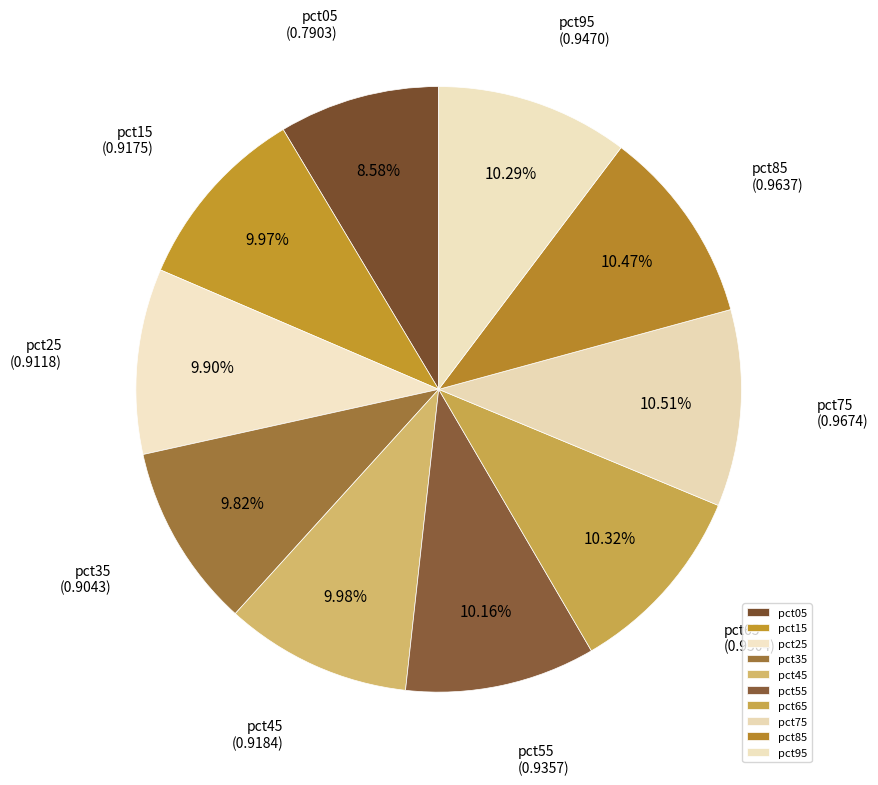

Is it true that pct65 is 2% of the pie?

False